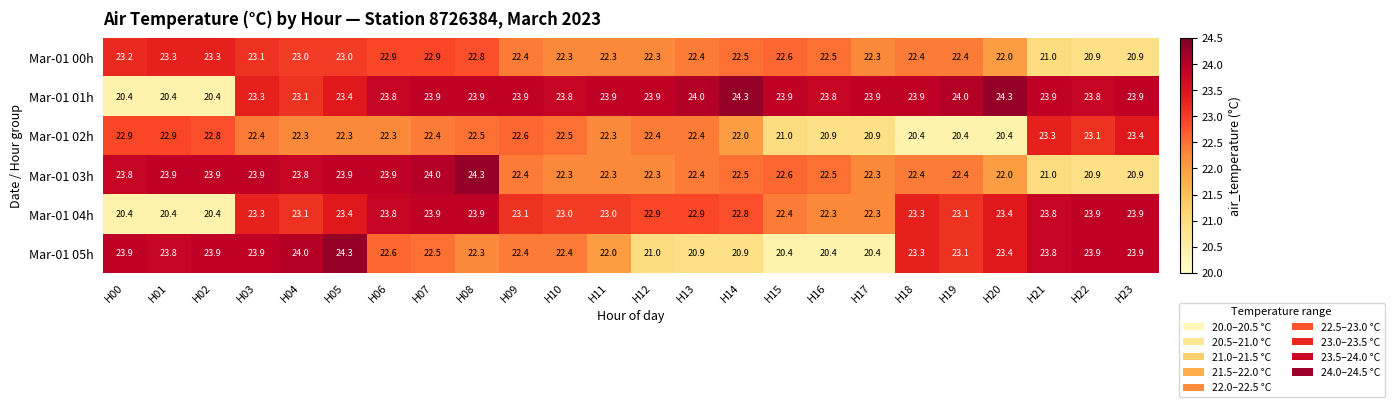

At which category is the sum across all series the highest?

H05